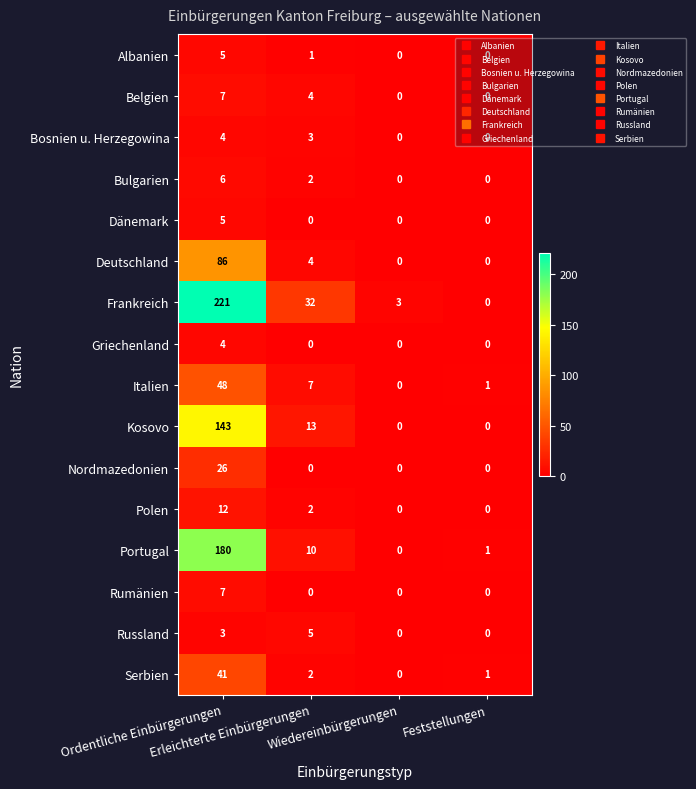

Which series has the widest spread of values?

Frankreich